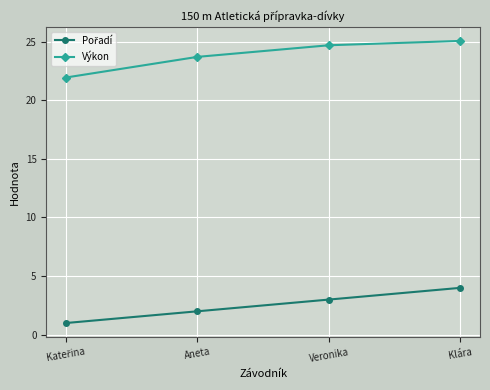

What is the sum of all Výkon values?

95.4